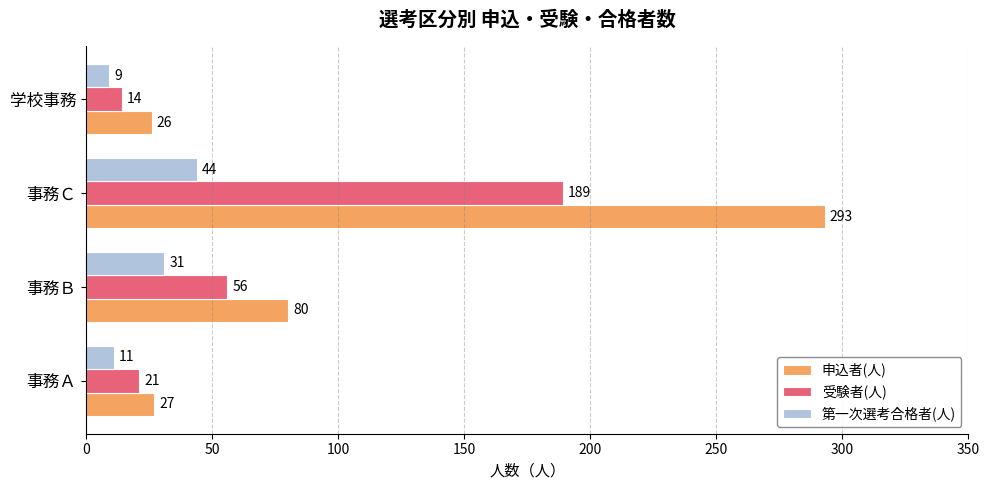

What is the difference between the second highest and minimum values in the 受験者(人) series?

42